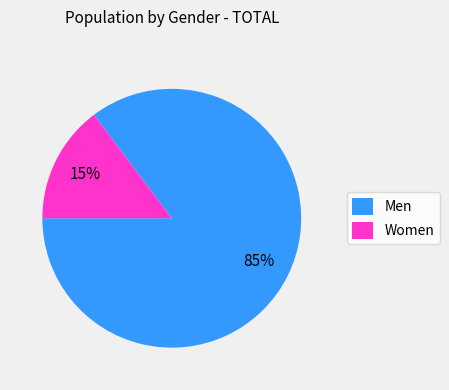

To the nearest percent, what is the combined percentage of Men and Women?

100%